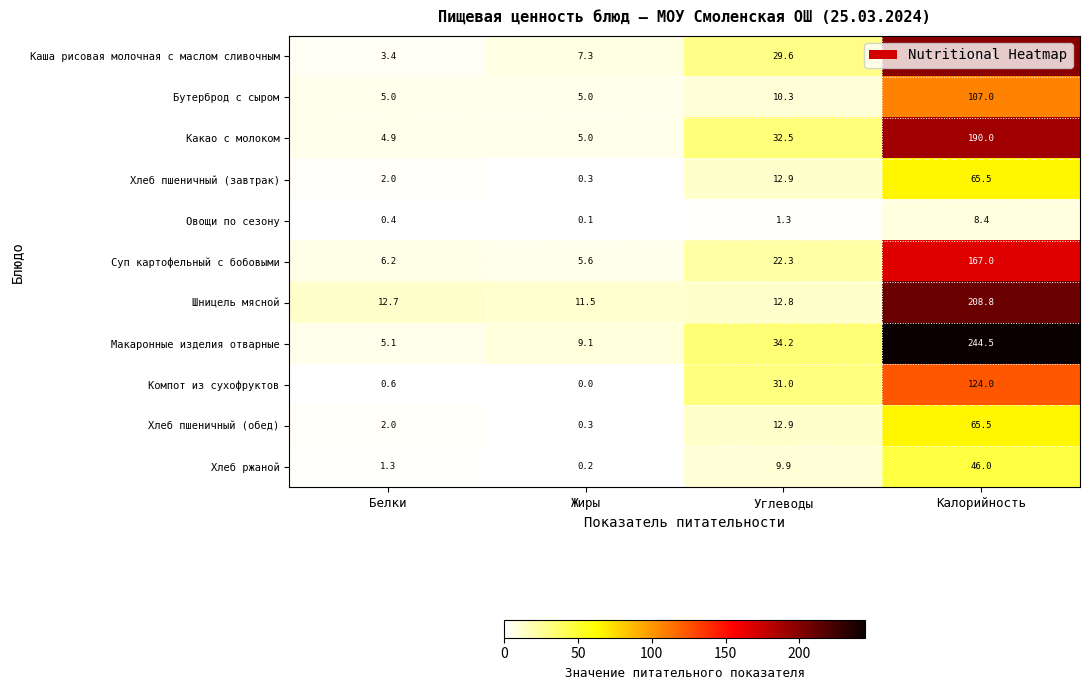

What is the average value of the Хлеб пшеничный (обед) series?

20.2